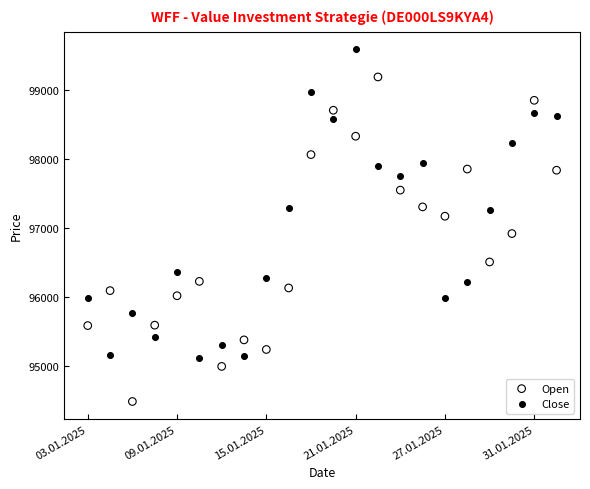

Which series reaches the minimum Y coordinate?

Open